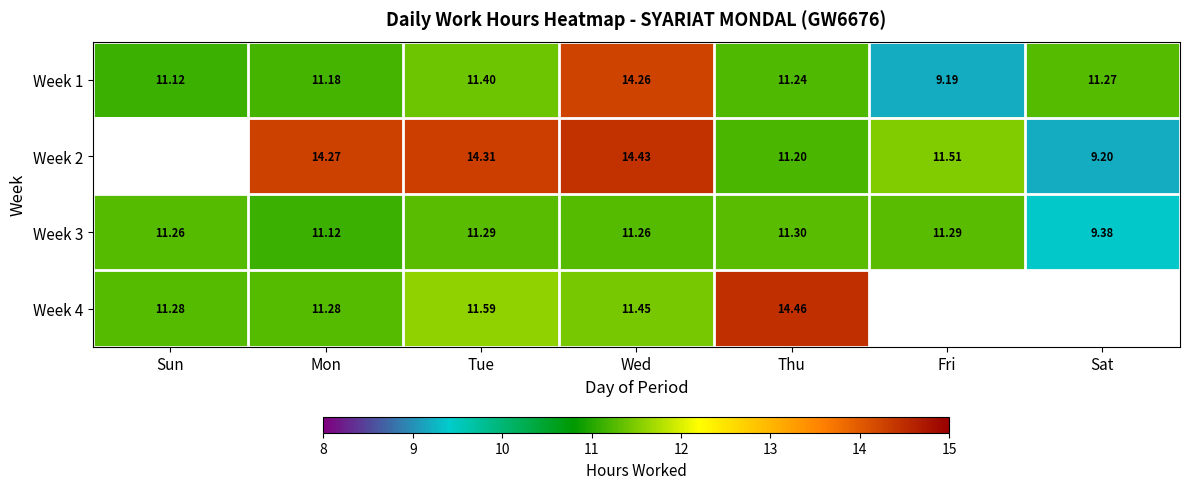

At how many categories does at least one series exceed 9?

7